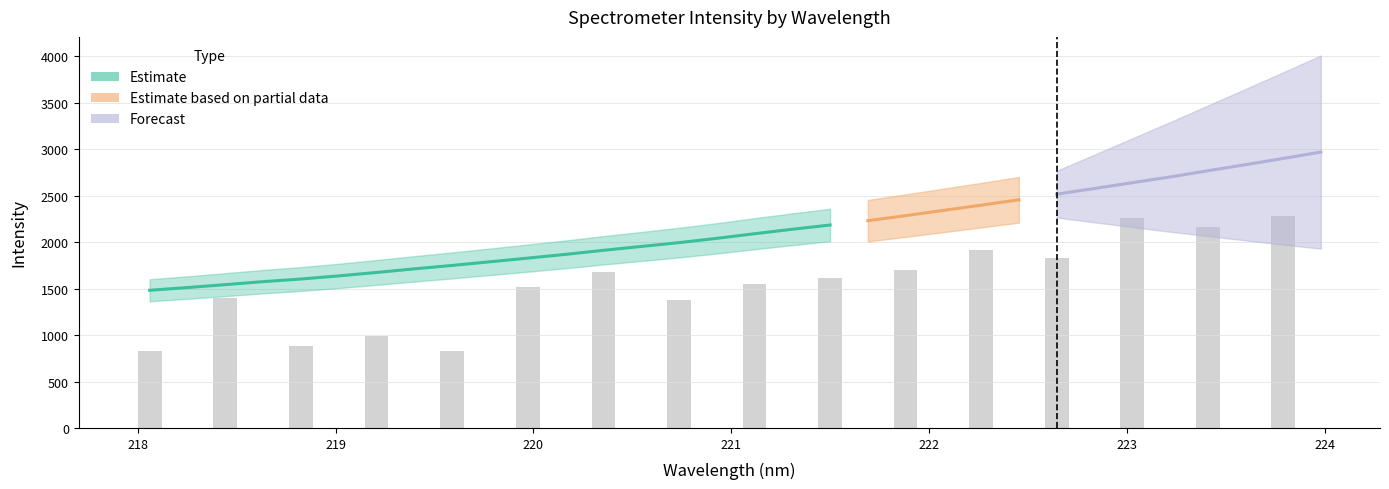

What is the difference between the second highest and second lowest values?

1390.3